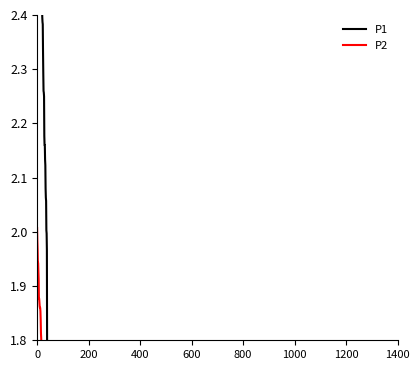

Which series has the largest range (max minus min)?

P1